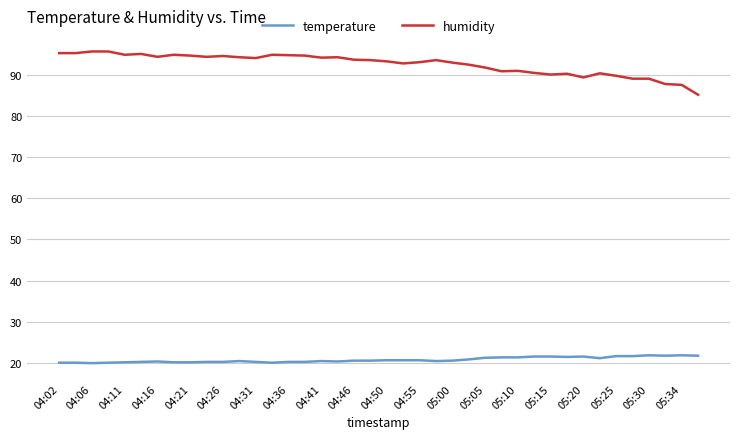

What is the maximum value shown in the chart?

95.6